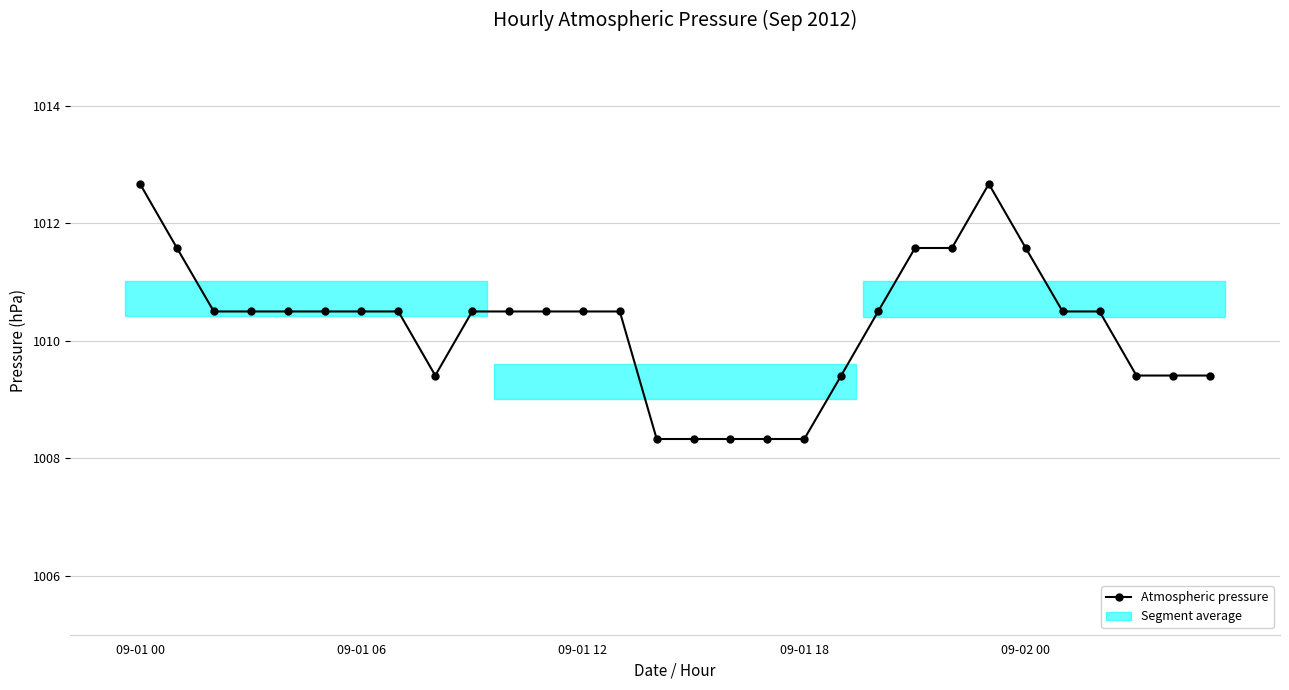

Rank the categories by value from lowest to highest.

14, 15, 16, 17, 18, 8, 19, 27, 28, 29, 09-01 12, 09-01 18, 09-02 00, 5, 6, 7, 9, 10, 11, 12, 13, 20, 25, 26, 09-01 06, 21, 22, 24, 09-01 00, 23